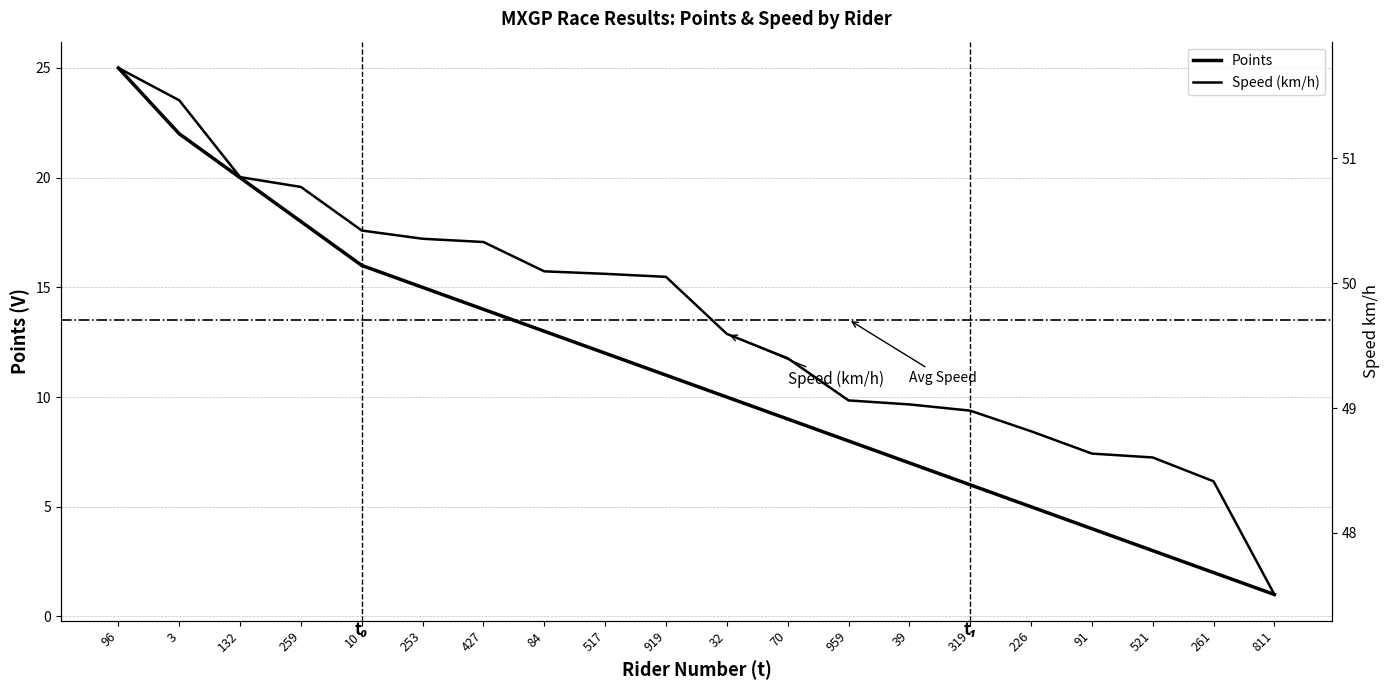

What is the maximum value shown in the chart?

51.7